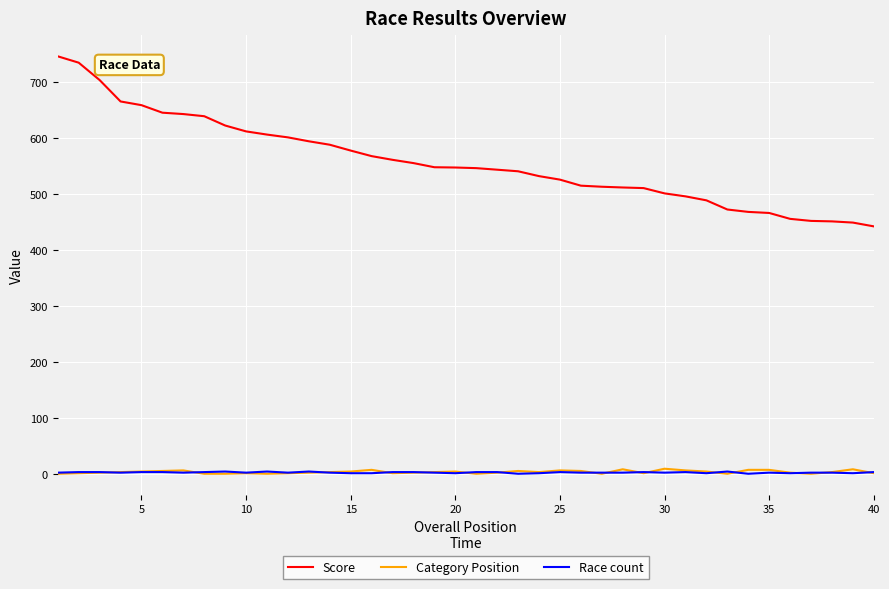

True or false: Score and Race count cross at least once.

False